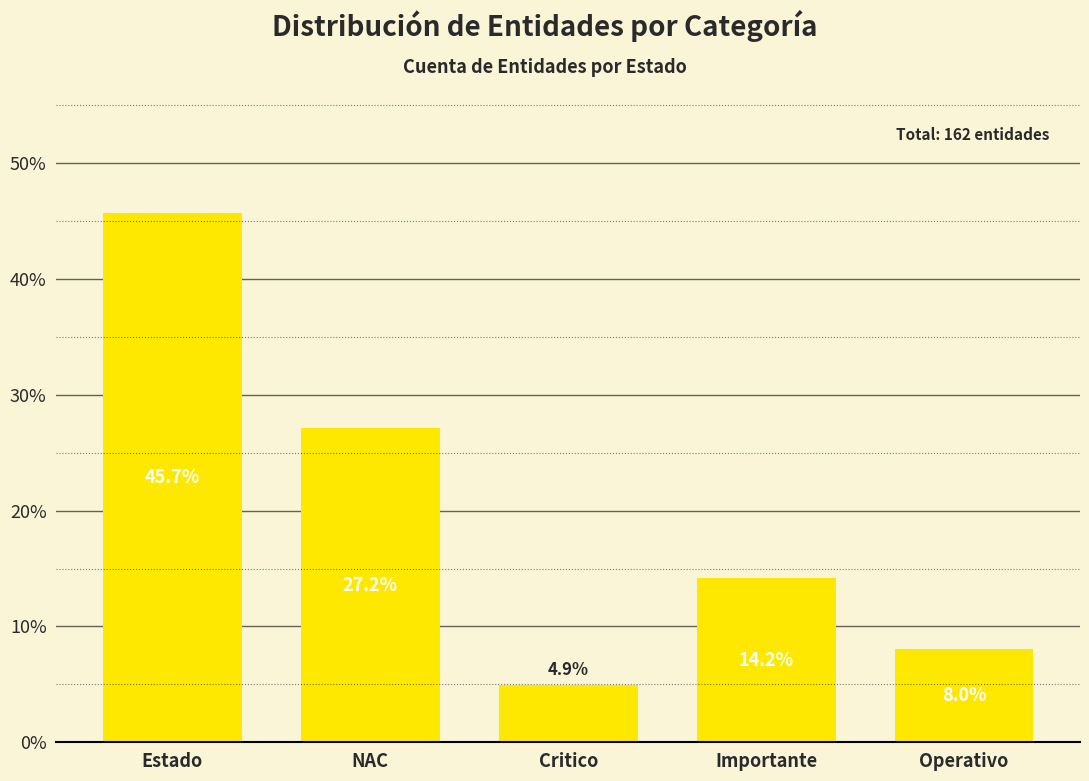

Reading right to left, what are all the values shown in this chart?

8.0	14.2	4.9	27.2	45.7